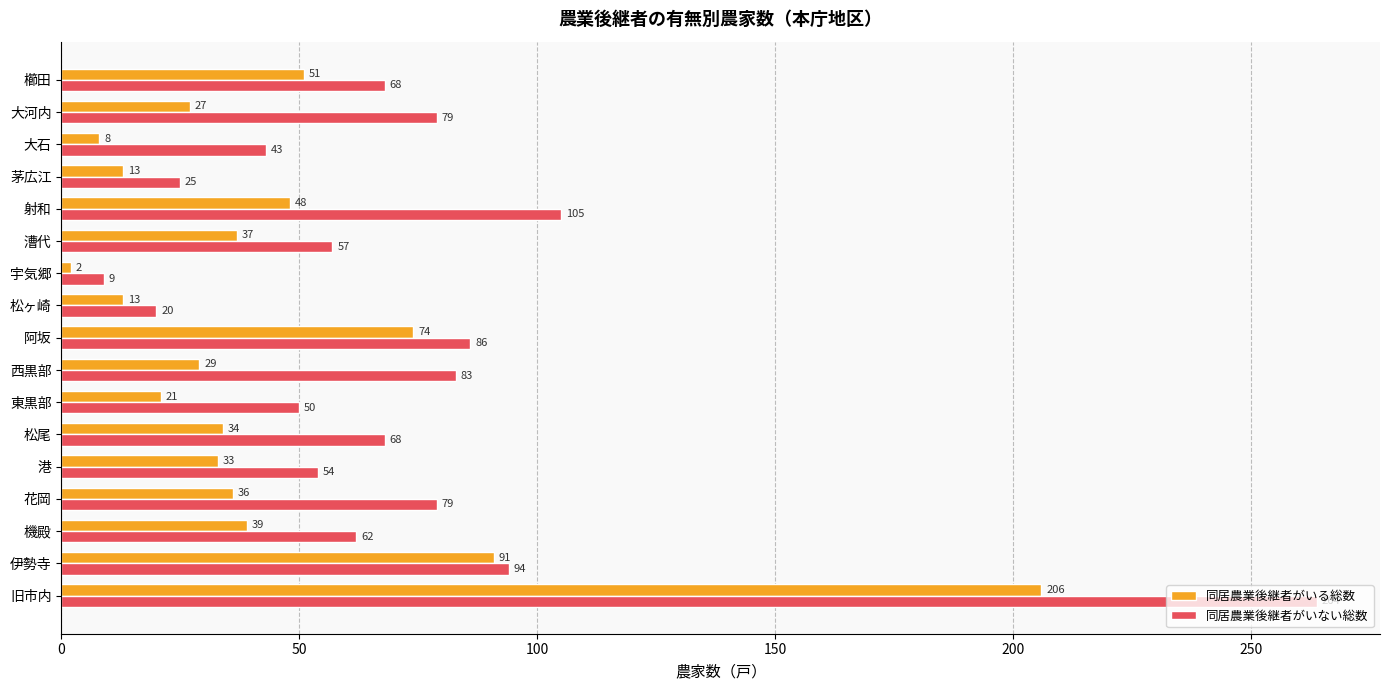

Where is 同居農業後継者がいる総数 nearest to the value 104?

伊勢寺